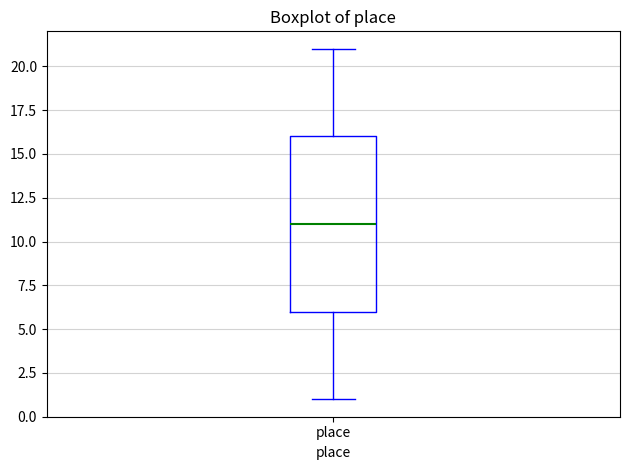

Transcribe this box plot: give where the median line is, the range the box spans, and where the two whiskers end, as read against the y-axis. The values are not printed on the chart, so give them approximately, as read against the axis.

median 11, box 6 to 16, whiskers 1 to 21